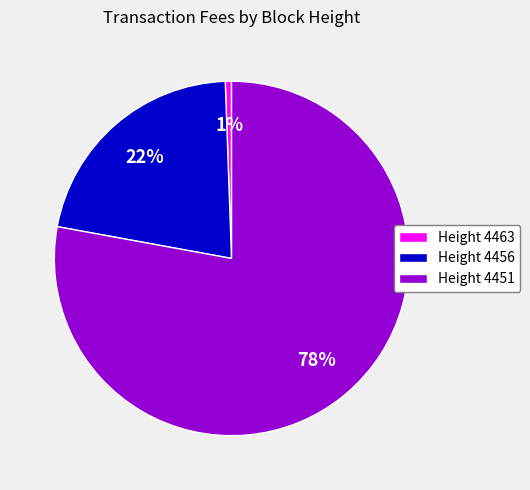

Rank the categories by value from lowest to highest.

Height 4463, Height 4456, Height 4451